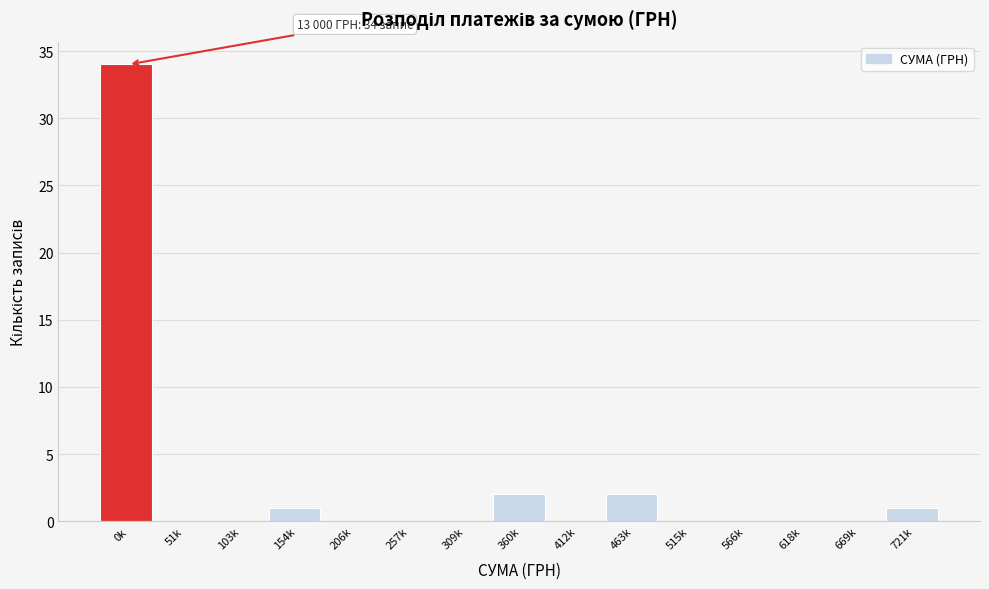

Reading left to right, transcribe all the data shown in this chart.

0k=34	51k=0	103k=0	154k=1	206k=0	257k=0	309k=0	360k=2	412k=0	463k=2	515k=0	566k=0	618k=0	669k=0	721k=1